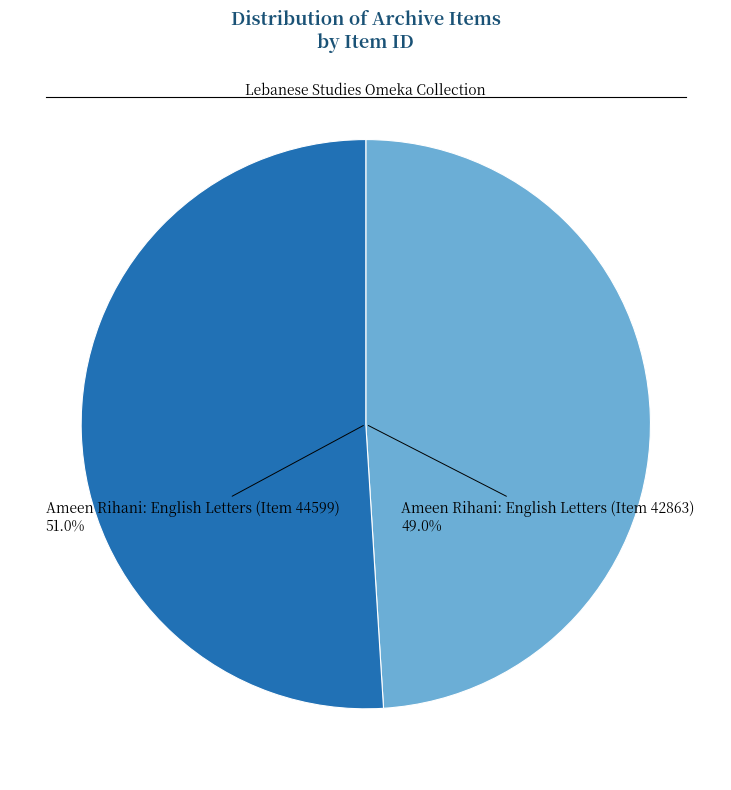

How much of the chart is everything except Ameen Rihani: English Letters (Item 42863)?

51.0%